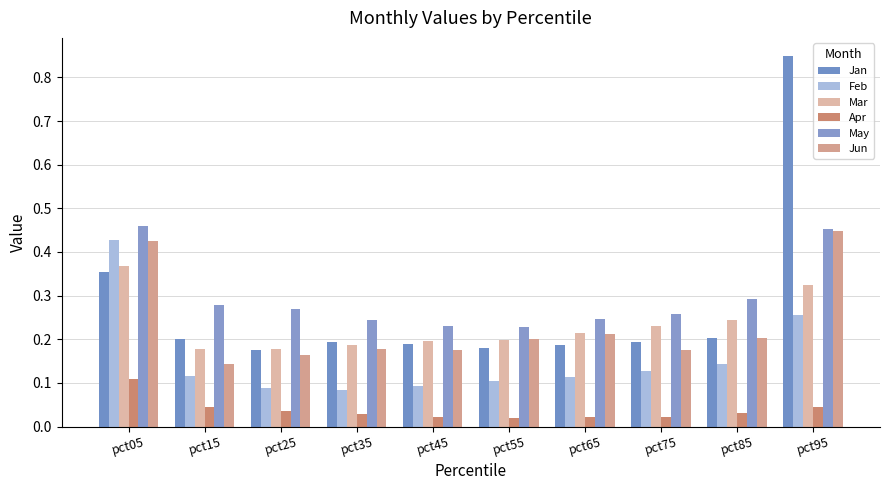

What is the highest value of the Apr series?

0.1